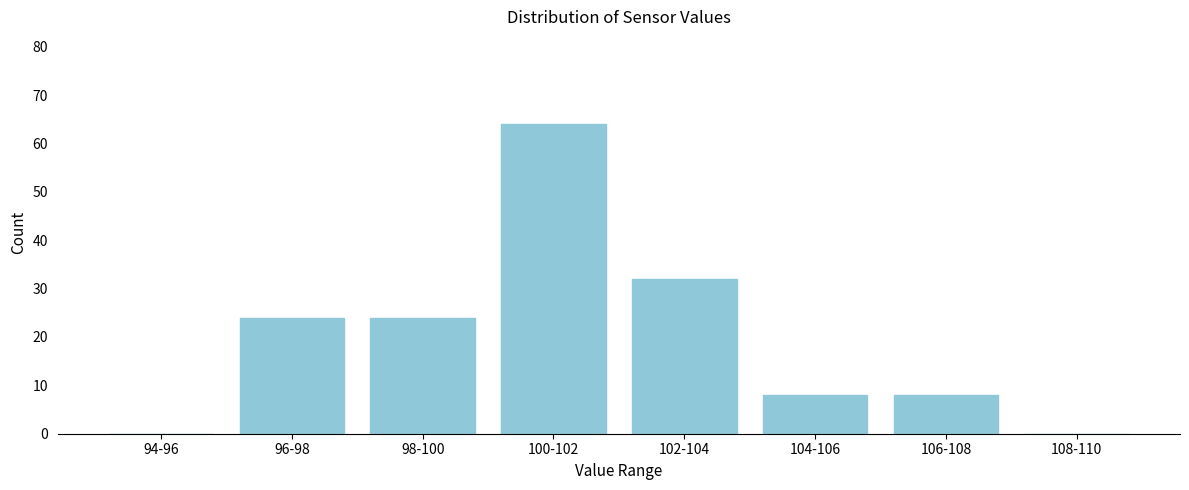

Reading left to right, what are all the values shown in this chart?

94-96=0	96-98=24	98-100=24	100-102=64	102-104=32	104-106=8	106-108=8	108-110=0